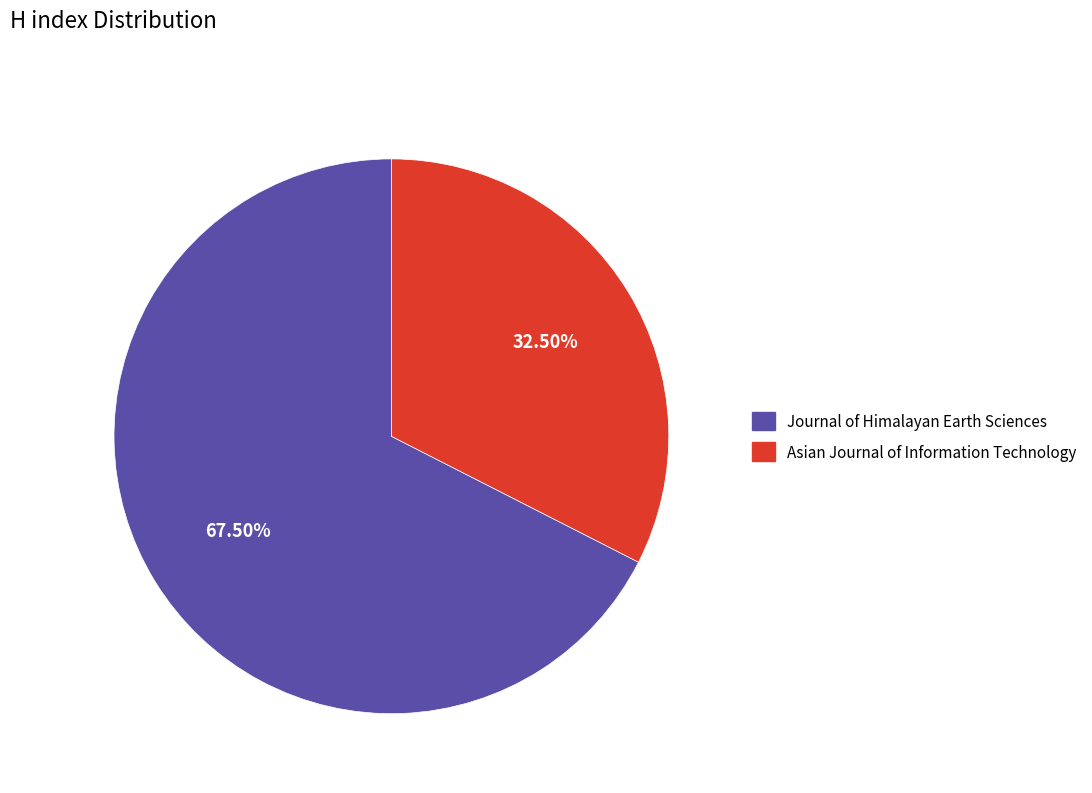

Rank the categories by value from highest to lowest.

Journal of Himalayan Earth Sciences, Asian Journal of Information Technology